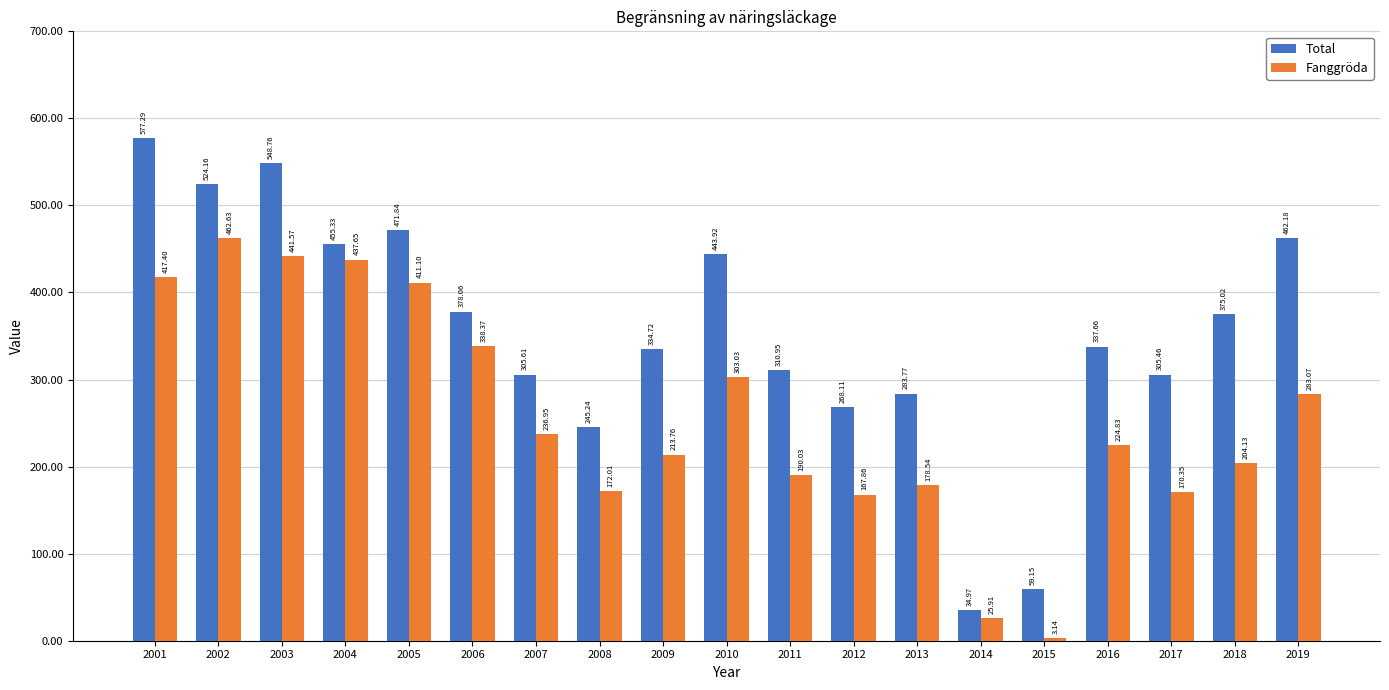

Is it true that Total equals 552.5 at 2011?

False